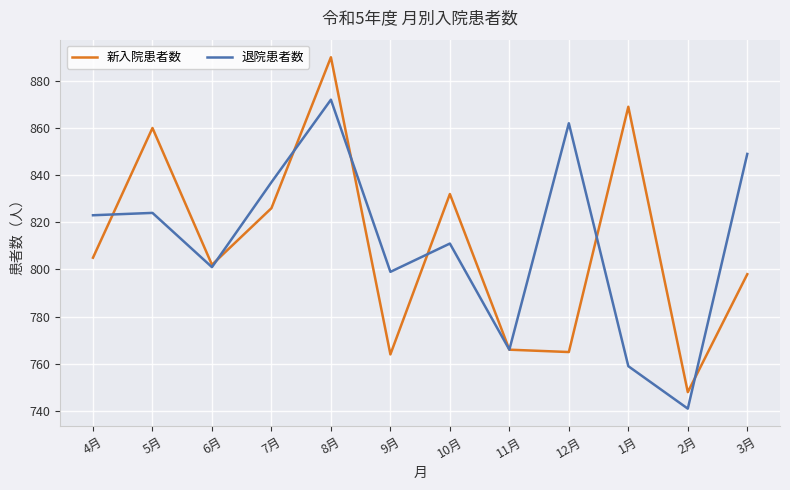

True or false: 退院患者数 has a value of 1400 at 5月.

False